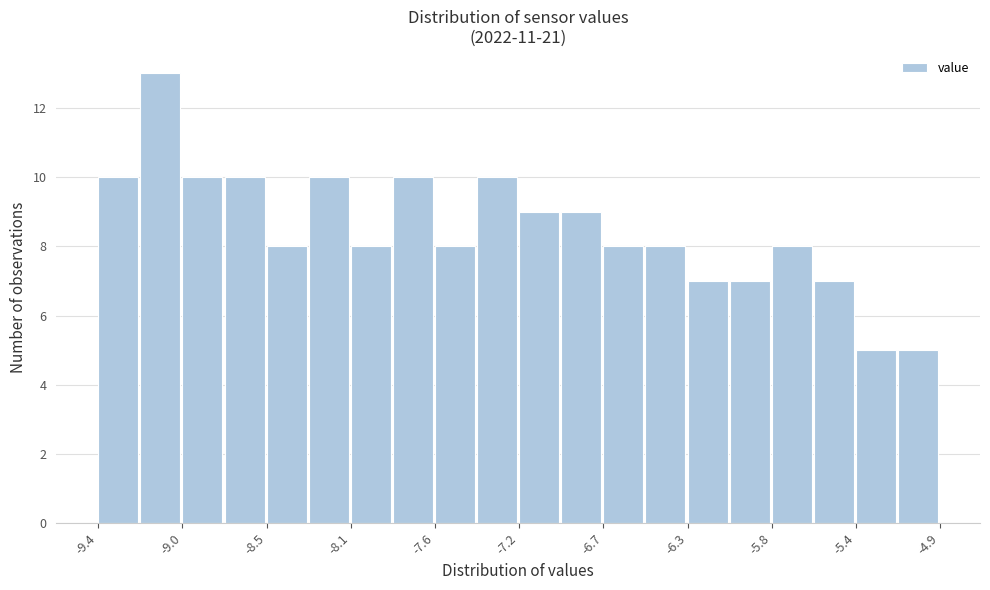

Reading left to right, transcribe this chart: for each bar, give the range it covers on the x-axis and its height. Neither the bar edges nor the heights are printed on the chart, so give them approximately, as read against the axes.

-9.45 to -9.20: 10
-9.20 to -9.00: 13
-9.00 to -8.75: 10
-8.75 to -8.55: 10
-8.55 to -8.30: 8
-8.30 to -8.10: 10
-8.10 to -7.85: 8
-7.85 to -7.65: 10
-7.65 to -7.40: 8
-7.40 to -7.15: 10
-7.15 to -6.95: 9
-6.95 to -6.70: 9
-6.70 to -6.50: 8
-6.50 to -6.25: 8
-6.25 to -6.05: 7
-6.05 to -5.80: 7
-5.80 to -5.60: 8
-5.60 to -5.35: 7
-5.35 to -5.15: 5
-5.15 to -4.90: 5